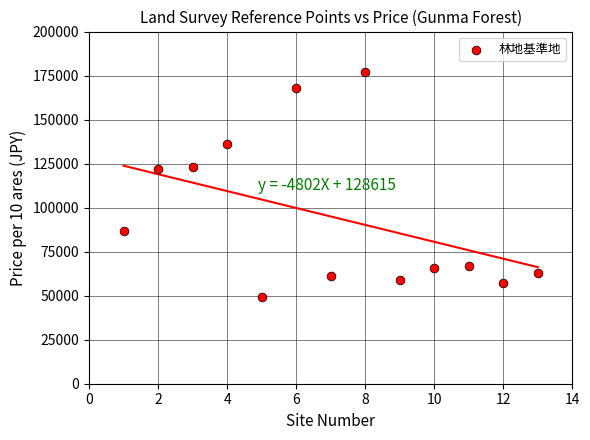

What is the range of Y values (max minus min)?

128000